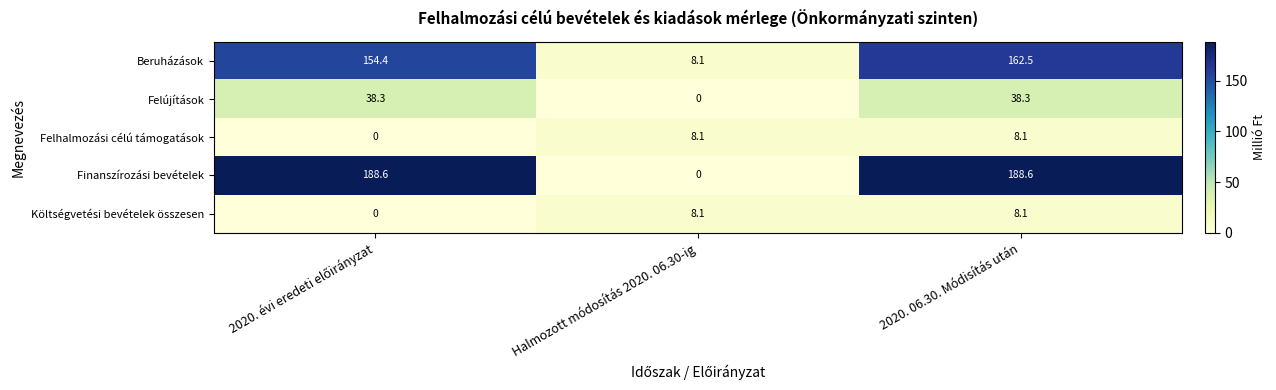

Is it true that Költségvetési bevételek összesen equals 8.1 at 2020. 06.30. Módisítás után?

True